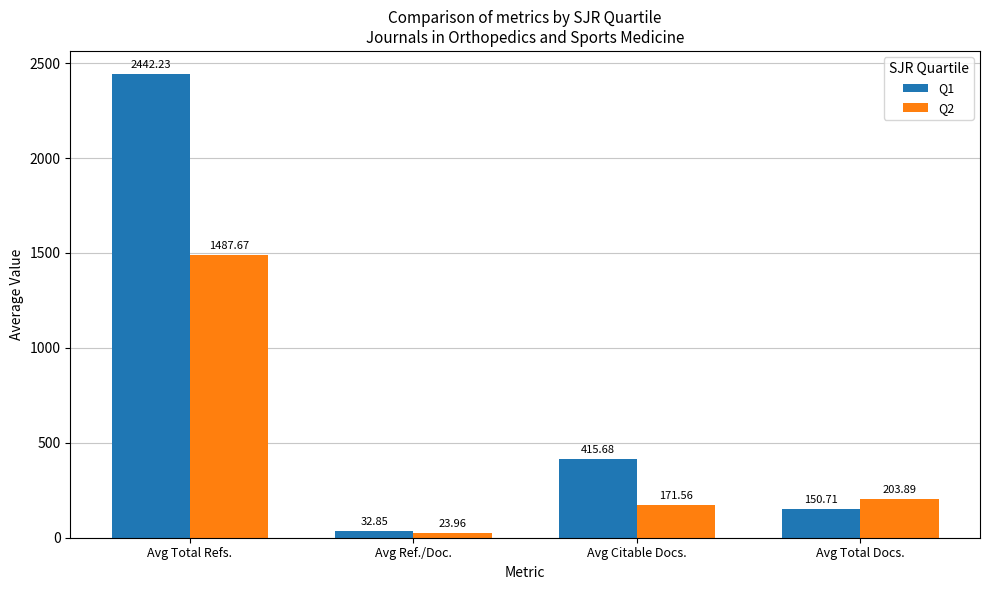

What is the average value of the Q1 series?

760.4